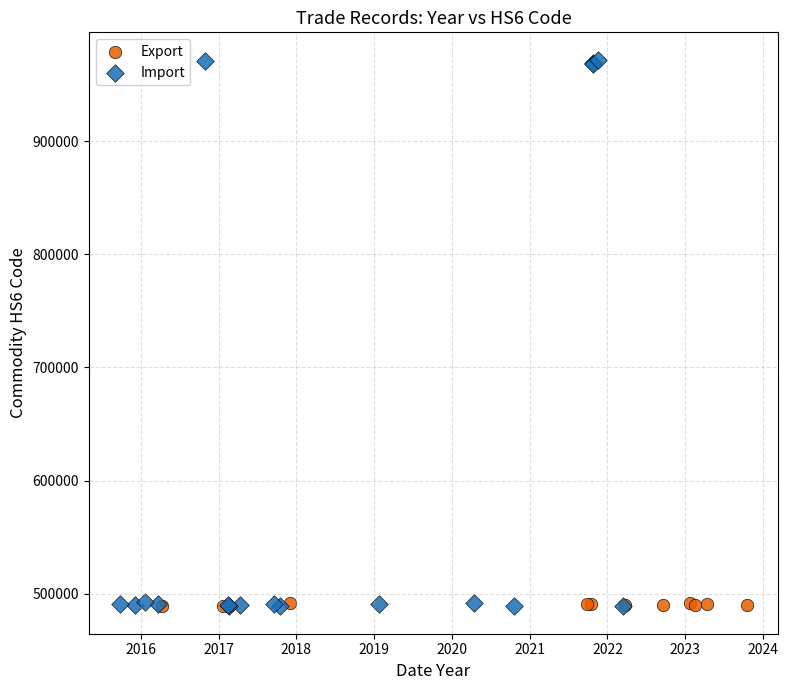

Which series has the largest Y range (max minus min)?

Import